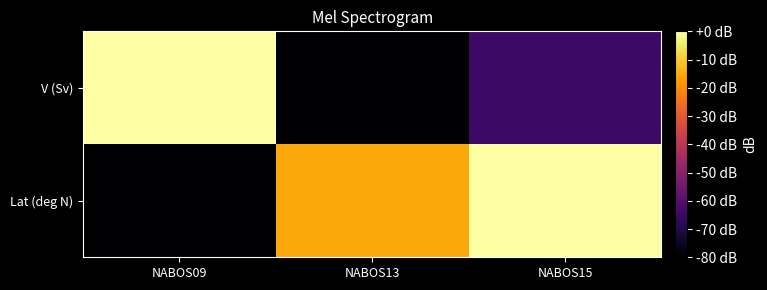

How many categories are shown in the chart?

3